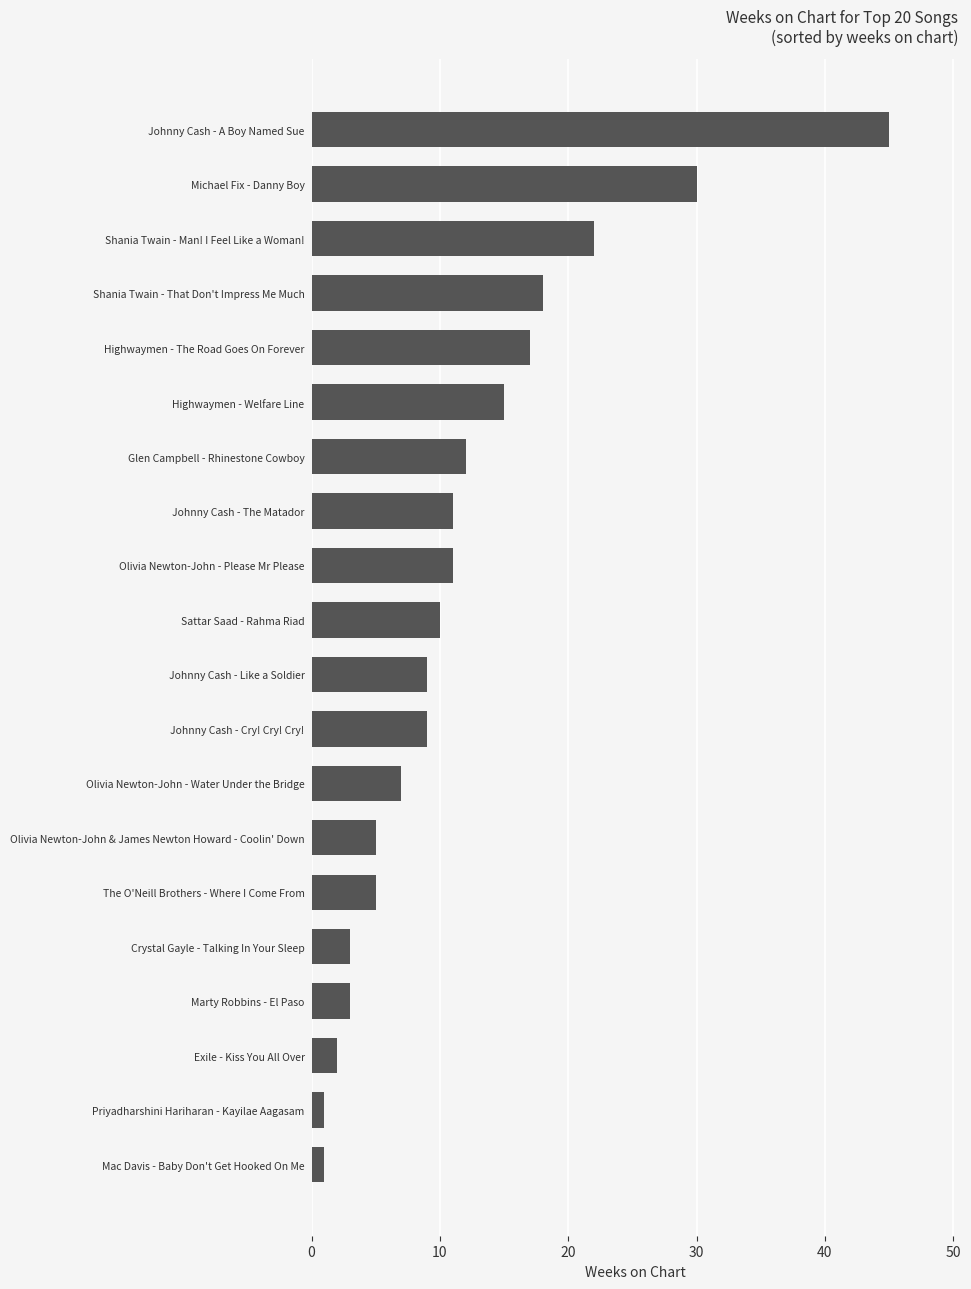

The chart shows a value of 7 at Olivia Newton-John - Water Under the Bridge. True or false?

True